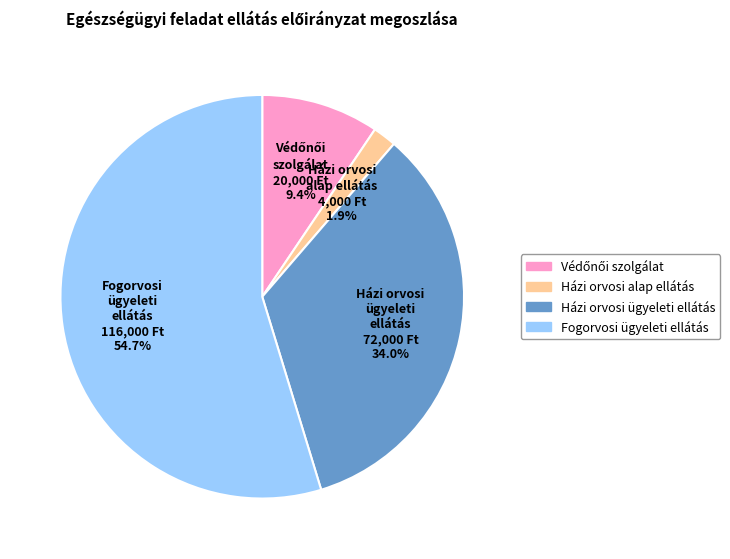

To the nearest percent, what is the difference between the largest and smallest slice percentages?

53%